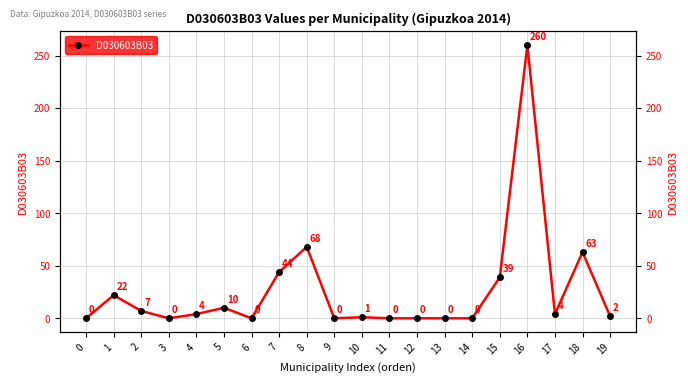

Reading right to left, what are all the values shown in this chart?

2	63	4	260	39	0	0	0	0	1	0	68	44	0	10	4	0	7	22	0